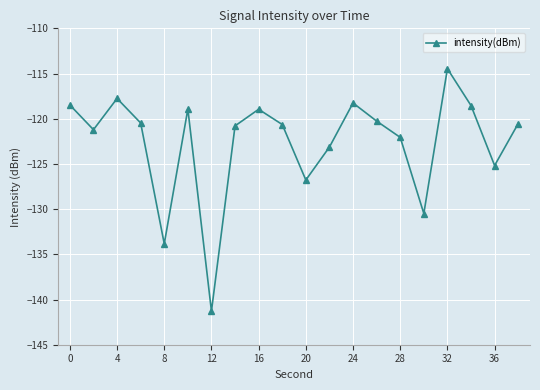

What is the average value?

-122.6